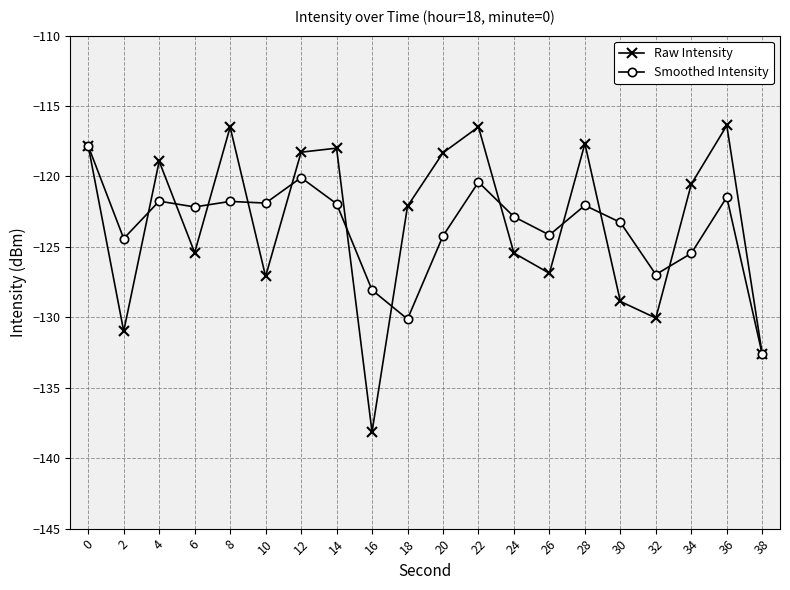

How many lines are shown in the chart?

2